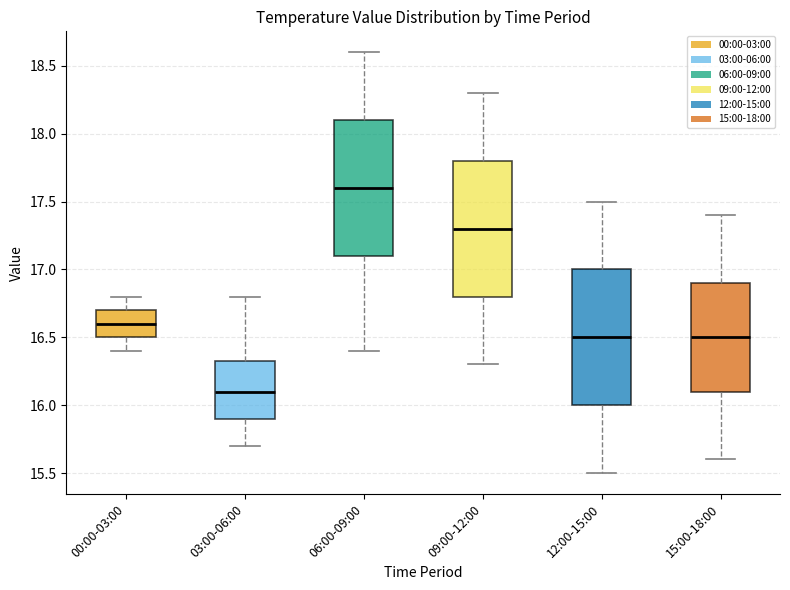

Reading left to right, read every box against the y-axis: the position of its median line, the range the box covers, and the ends of its whiskers. The values are not printed on the chart, so give them approximately, as read against the axis.

00:00-03:00: median 16.60, box 16.50 to 16.70, whiskers 16.40 to 16.80
03:00-06:00: median 16.10, box 15.90 to 16.35, whiskers 15.70 to 16.80
06:00-09:00: median 17.60, box 17.10 to 18.10, whiskers 16.40 to 18.60
09:00-12:00: median 17.30, box 16.80 to 17.80, whiskers 16.30 to 18.30
12:00-15:00: median 16.50, box 16.00 to 17.00, whiskers 15.50 to 17.50
15:00-18:00: median 16.50, box 16.10 to 16.90, whiskers 15.60 to 17.40